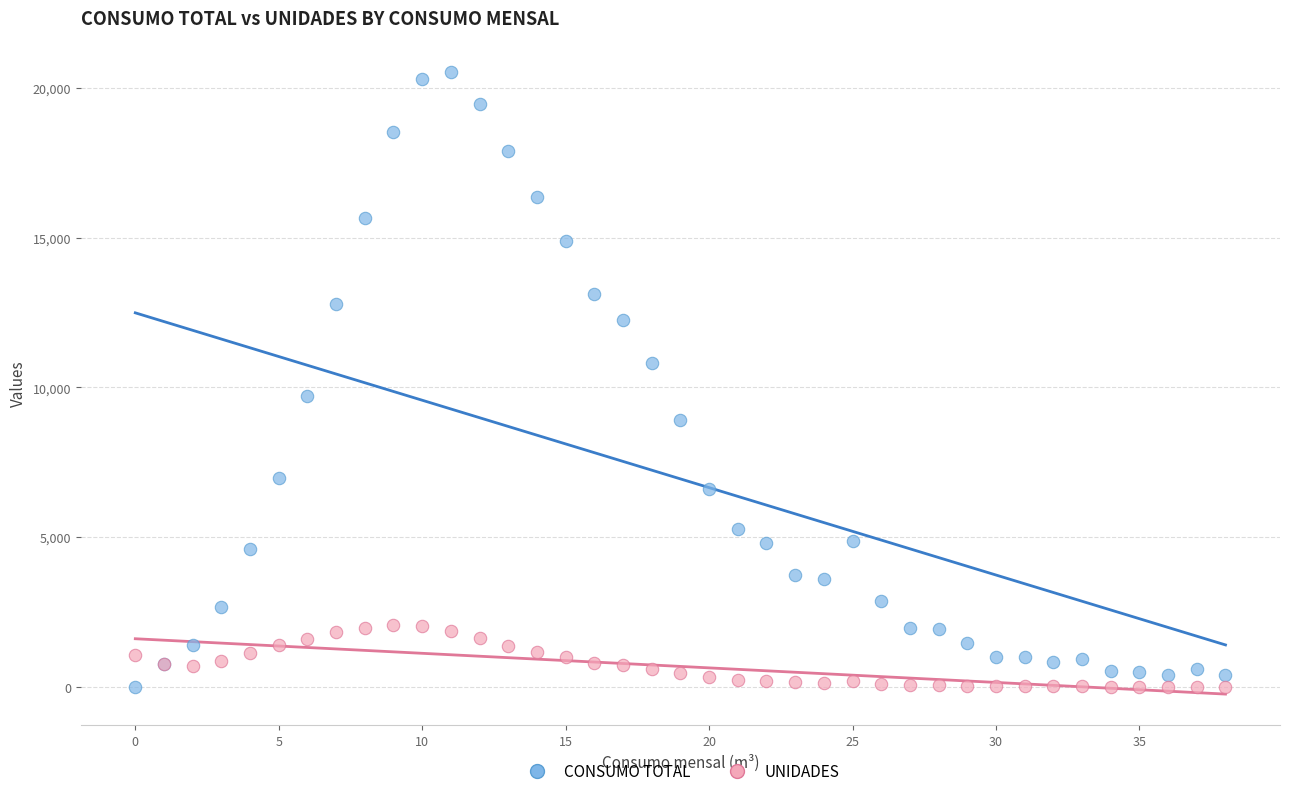

Which series reaches the maximum Y coordinate?

CONSUMO TOTAL